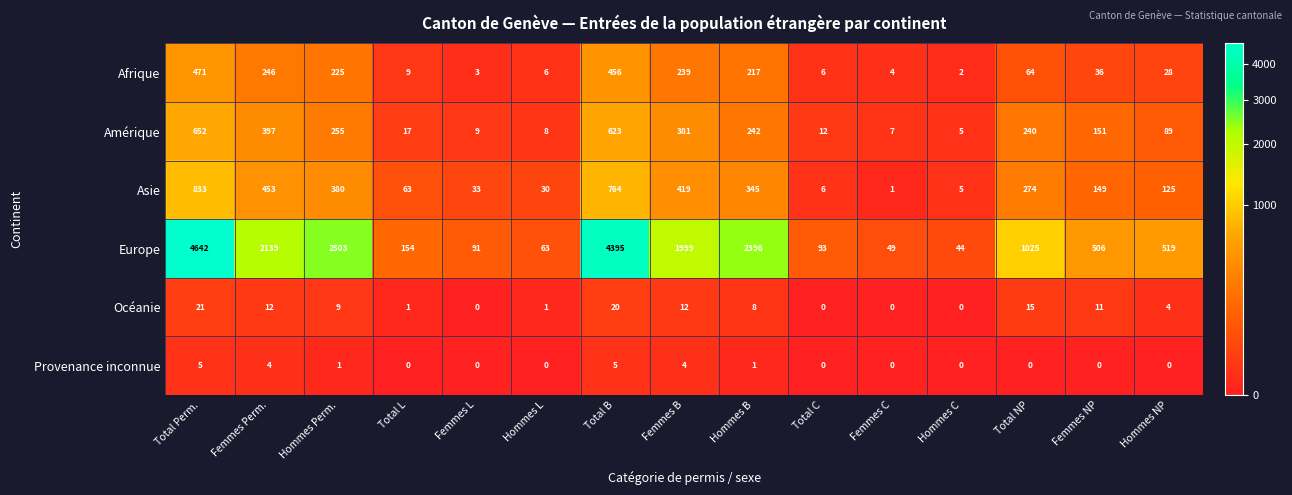

List the labels in order of Asie value, largest first.

Total Perm., Total B, Femmes Perm., Femmes B, Hommes Perm., Hommes B, Total NP, Femmes NP, Hommes NP, Total L, Femmes L, Hommes L, Total C, Hommes C, Femmes C